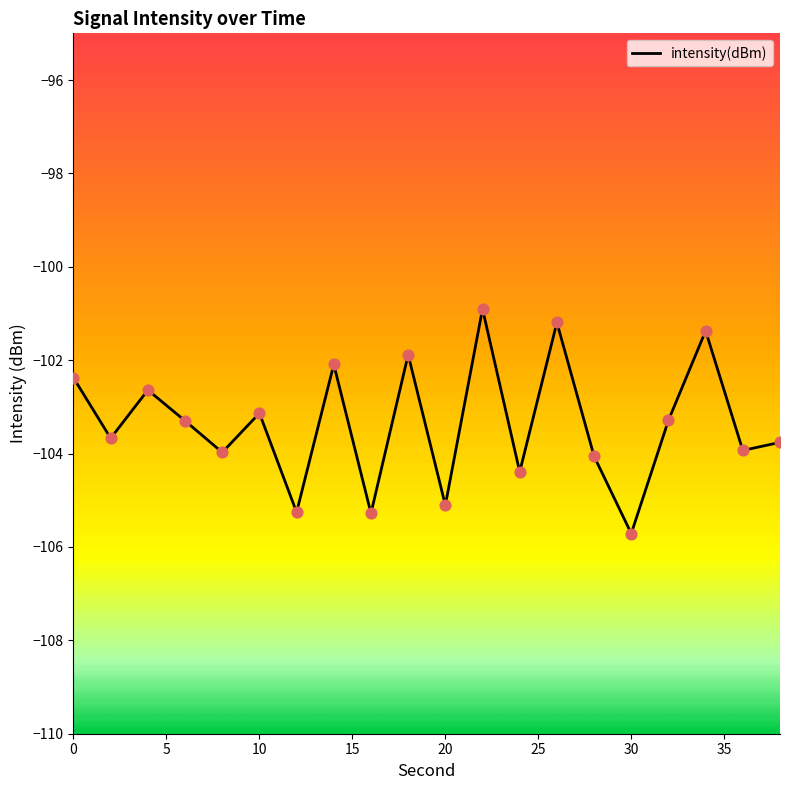

Which has a higher value, 36 or 4?

4